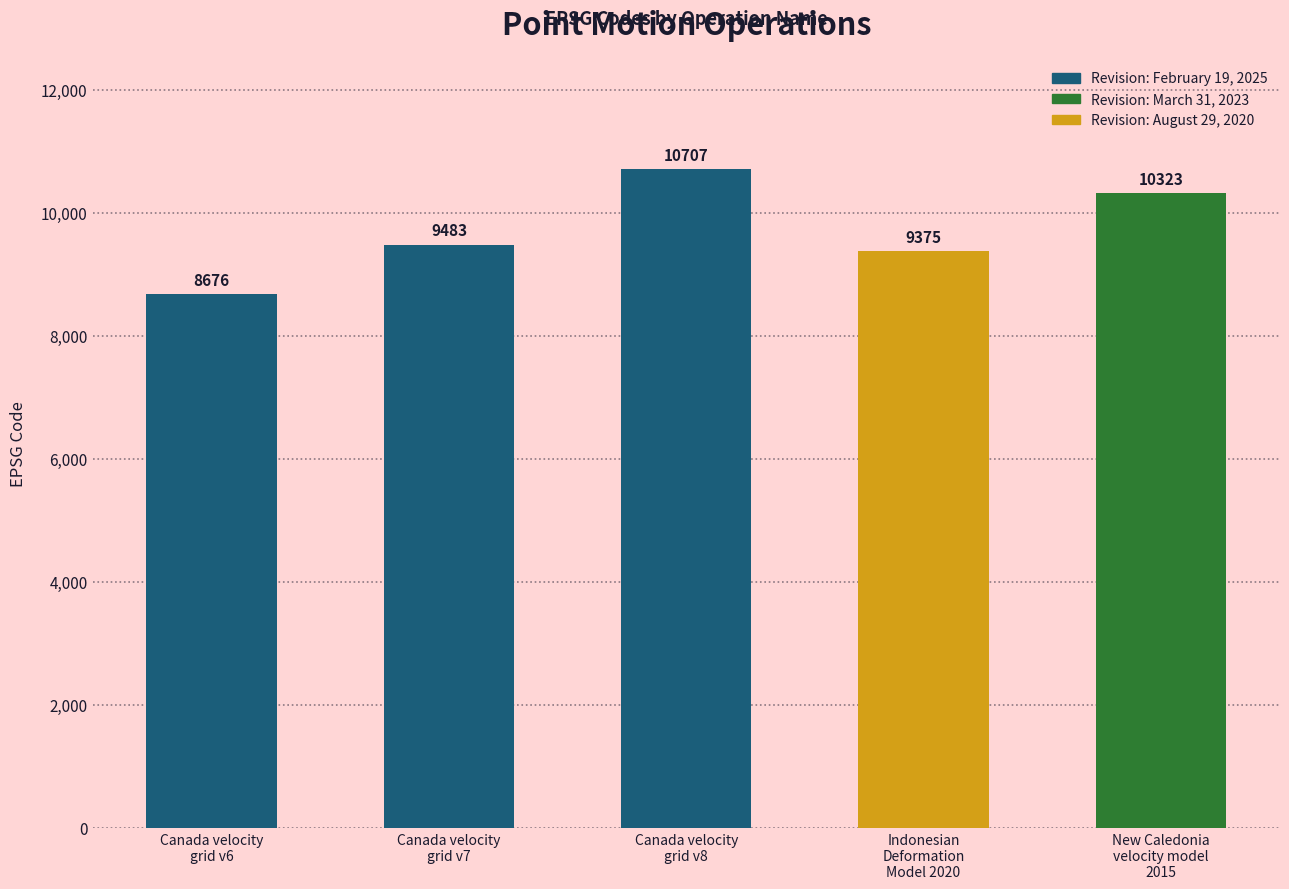

Are the bars grouped side by side (vs. stacked)?

No